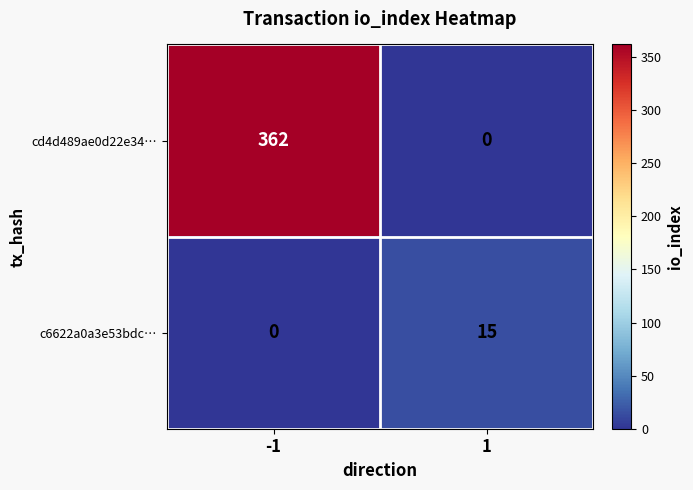

What is the difference between the maximum and minimum values in the cd4d489ae0d22e34… series?

362